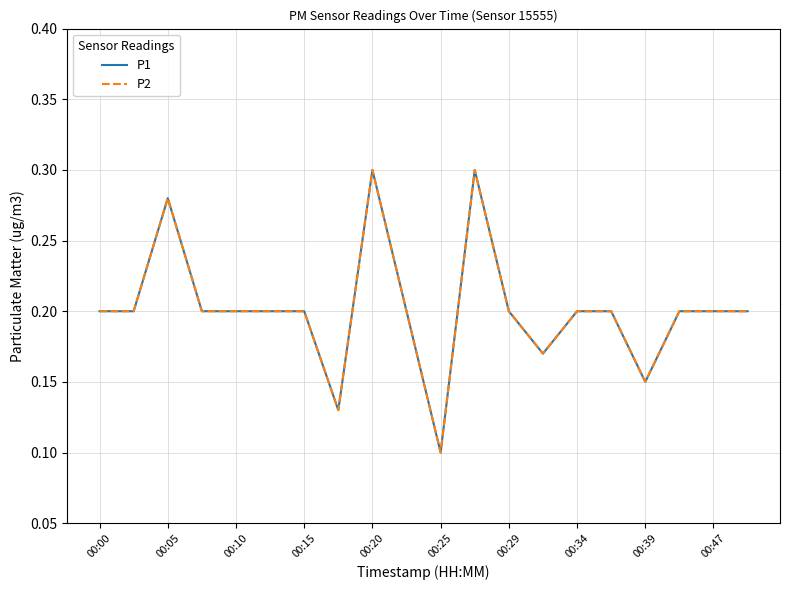

Which series has the widest spread of values?

P1